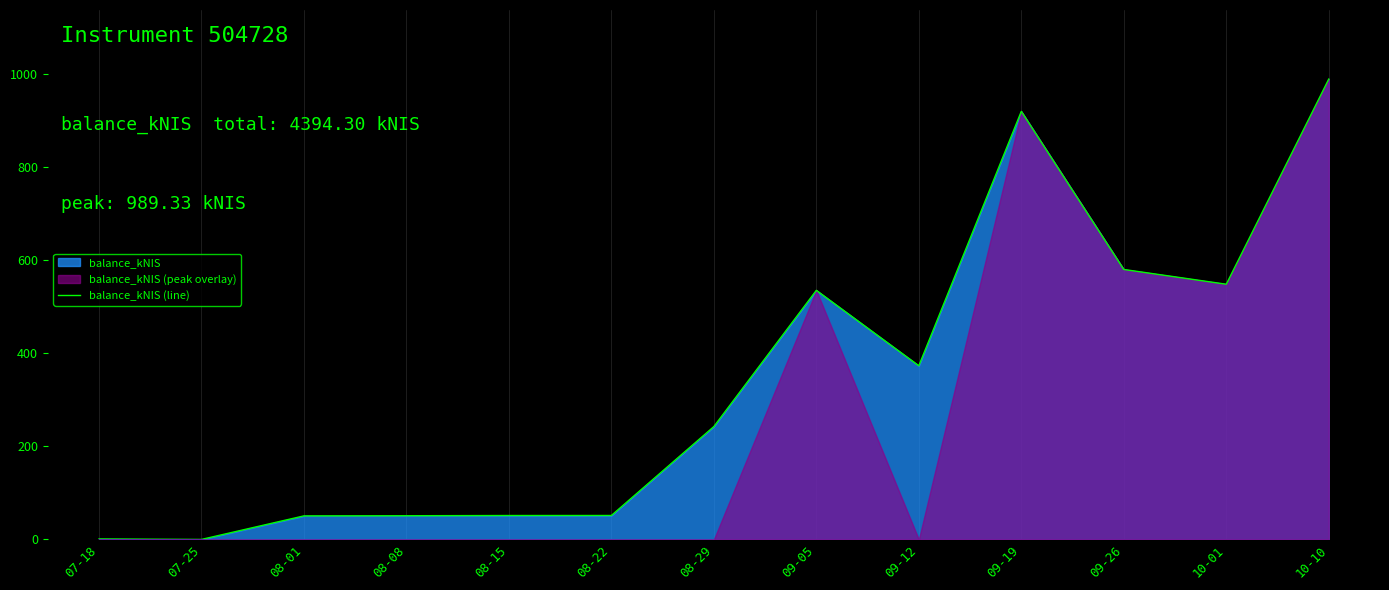

How many values are above zero?

12